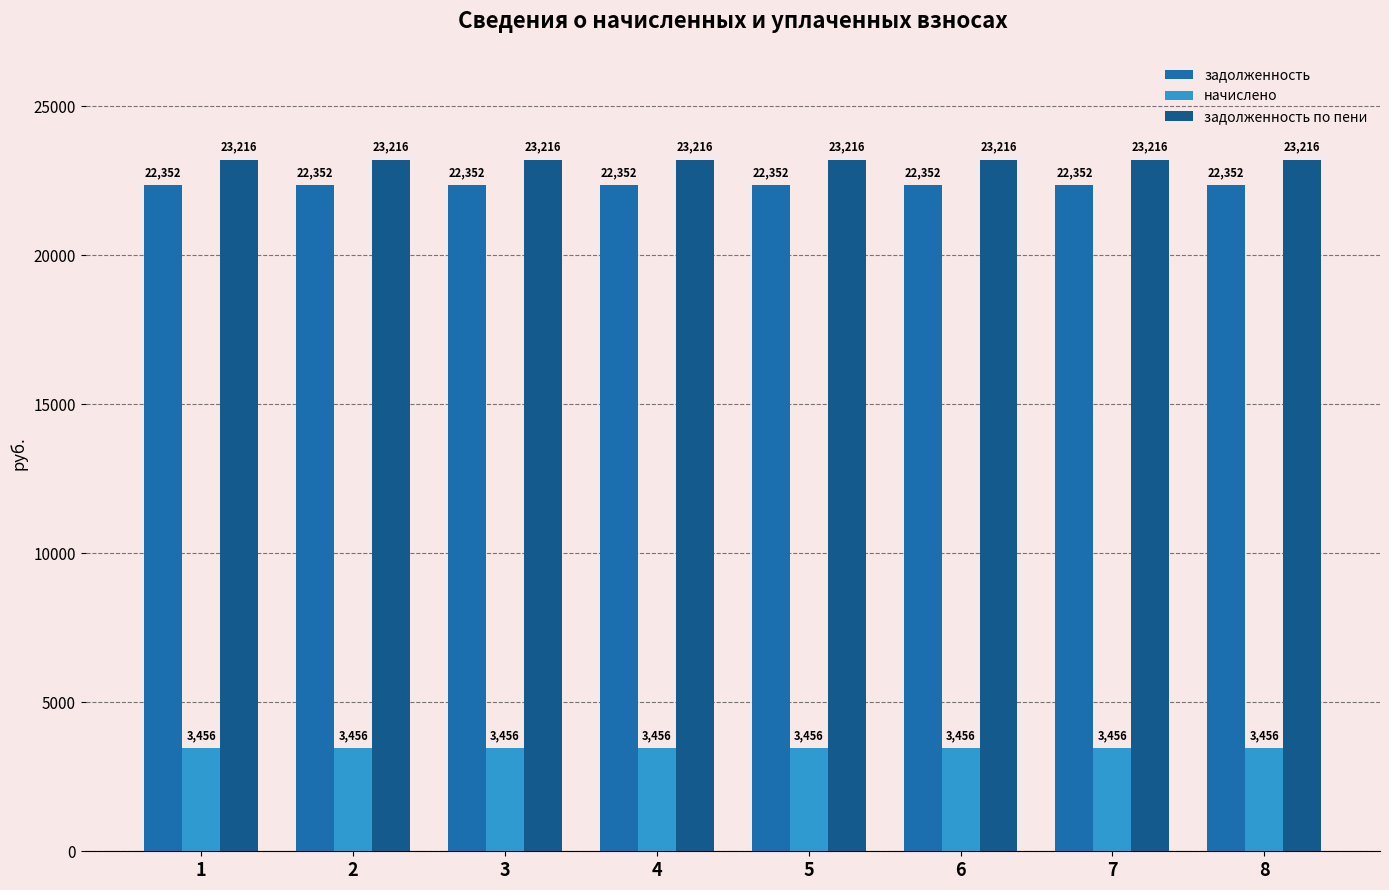

The value of задолженность по пени at 3 is 37726.9. True or false?

False